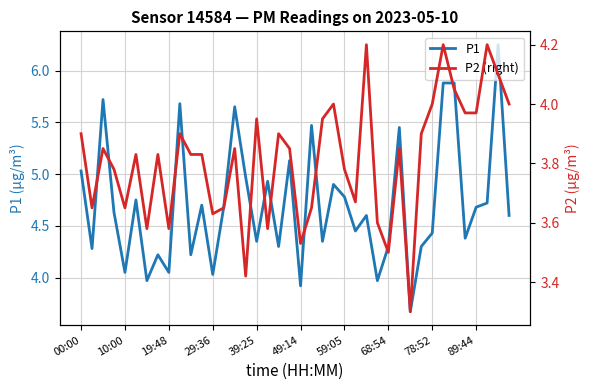

What is the average value of the P2 (right) series?

3.8